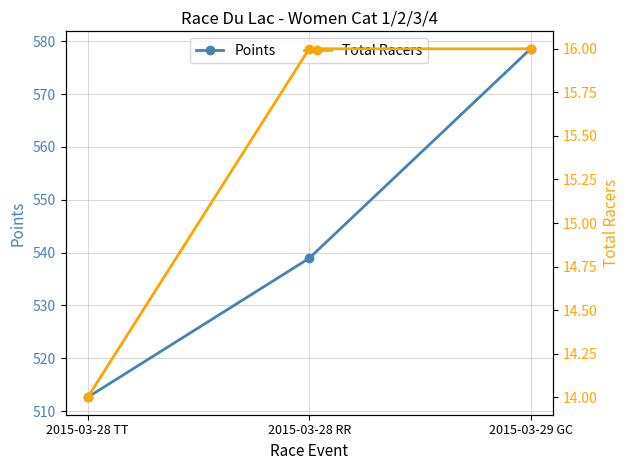

Rank the series by their average value, from lowest to highest.

Total Racers, Points